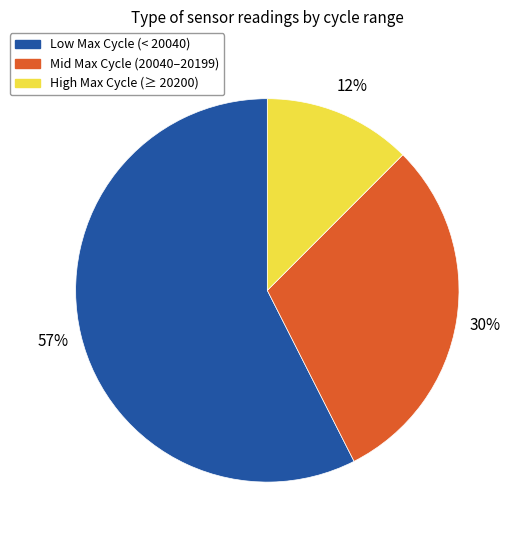

To the nearest percent, what is the difference between the largest and smallest slice percentages?

45%